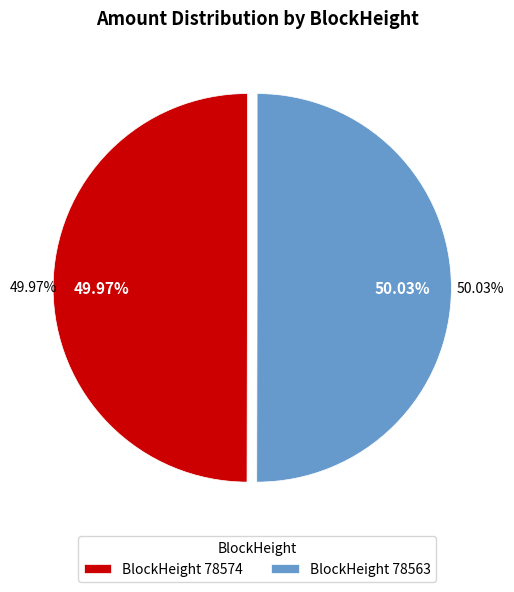

What is the change in value from 78574 to 78563?

+40062